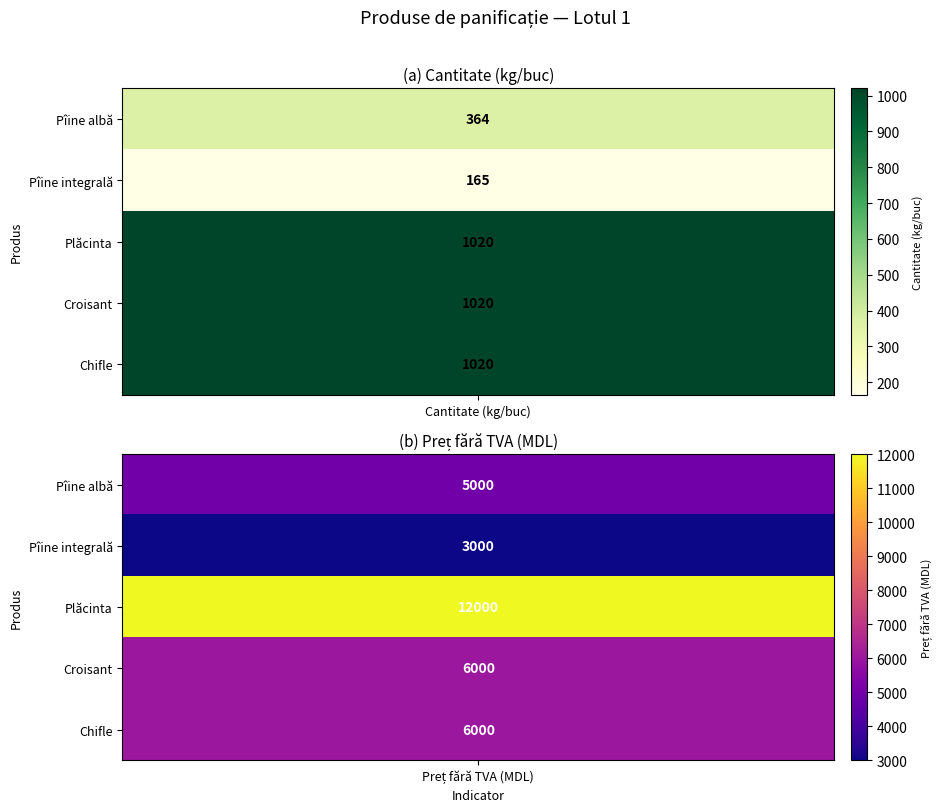

At 0, list the series in order from largest to smallest.

Plăcinta, Croisant, Chifle, Pîine albă, Pîine integrală